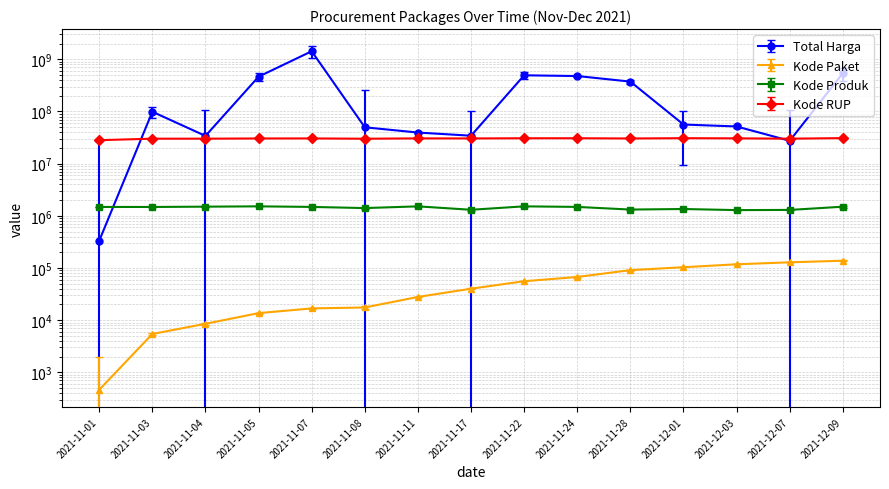

What is the approximate value of Total Harga at 2021-11-07?

1425867900